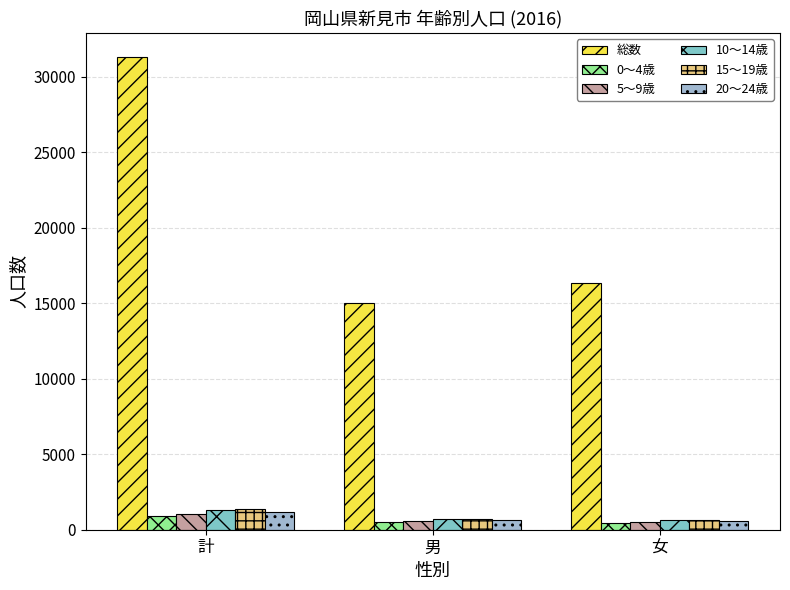

What is the difference between the 20～24歳 values at 女 and 男?

62